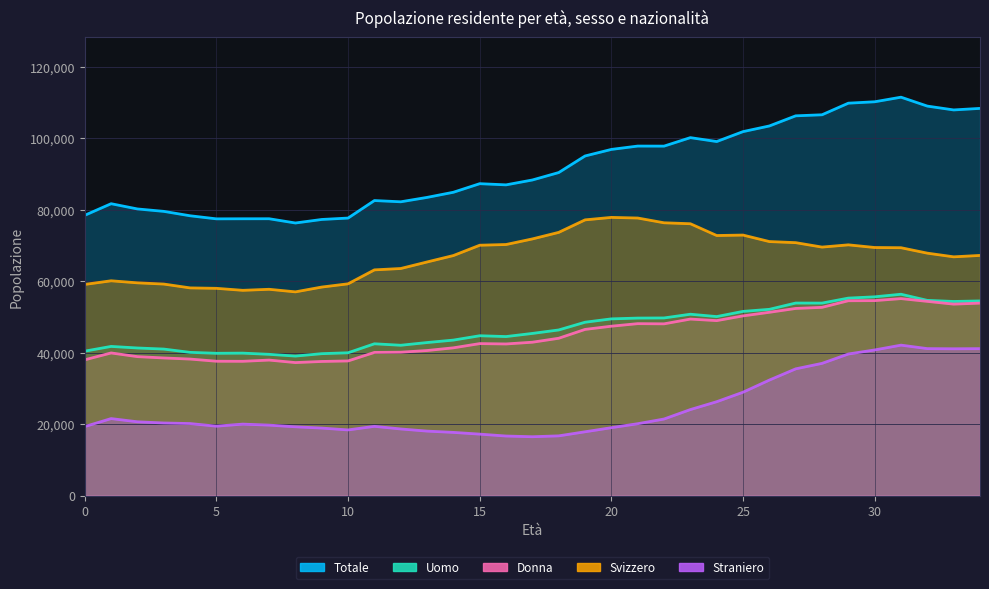

Where is the first local maximum for Donna?

1